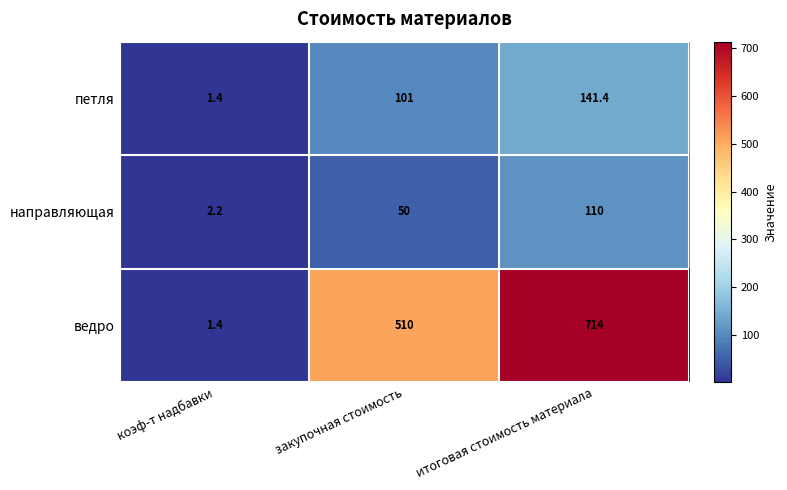

Count the number of data series in this chart.

3